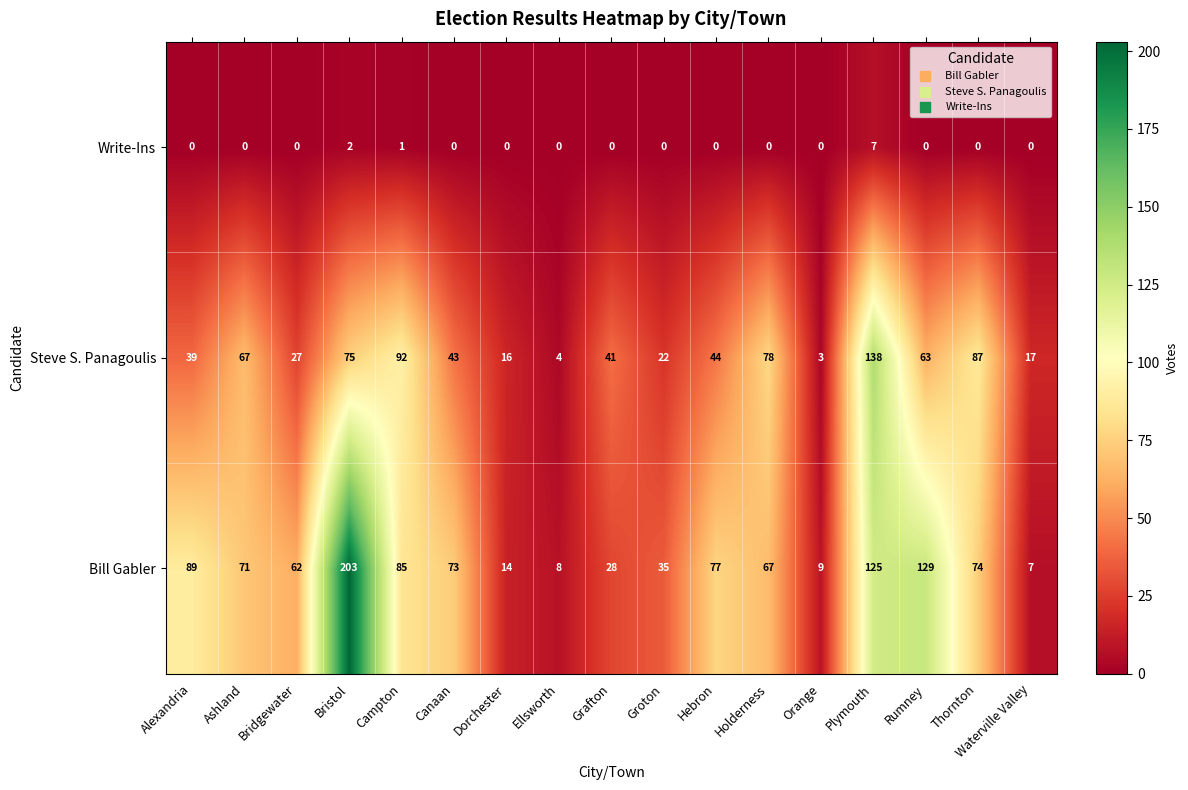

Is the value of Write-Ins at Dorchester greater than the value of Bill Gabler at Orange?

No